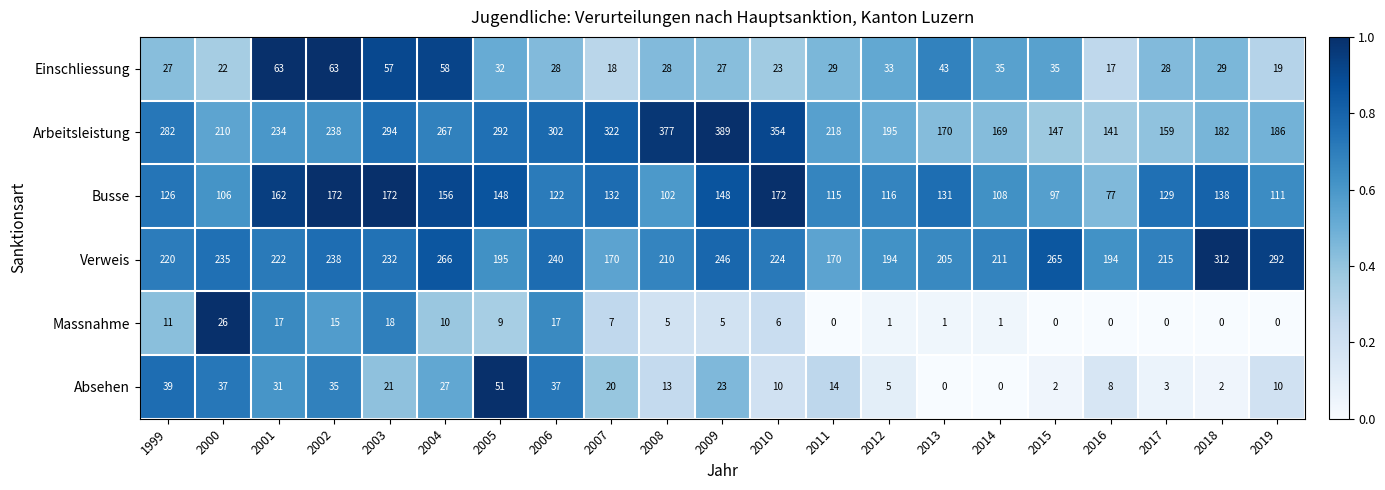

What is the spread (max minus min) of values at 2007?

315